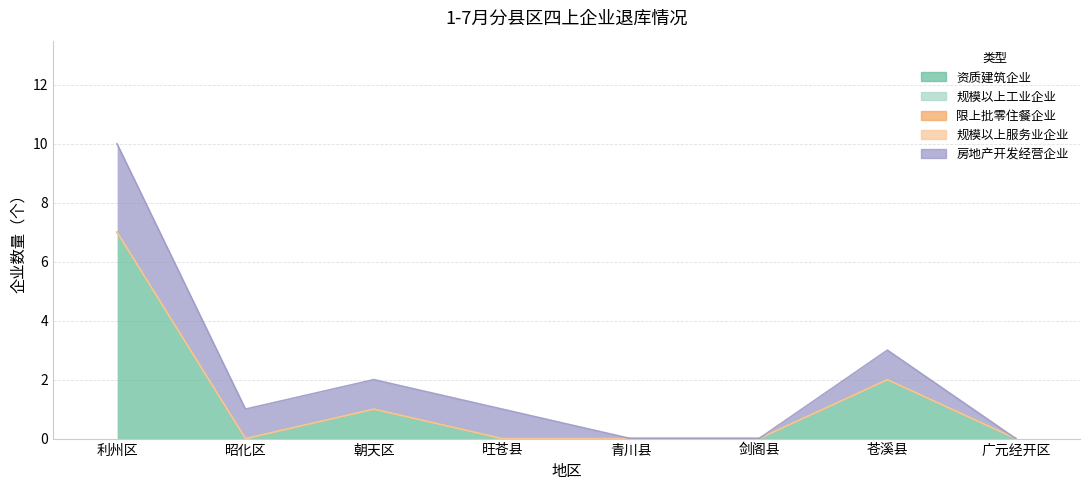

Reading left to right, transcribe all the data shown in this chart.

资质建筑企业: 利州区=7	昭化区=0	朝天区=1	旺苍县=0	青川县=0	剑阁县=0	苍溪县=2	广元经开区=0
规模以上工业企业: 利州区=0	昭化区=0	朝天区=0	旺苍县=0	青川县=0	剑阁县=0	苍溪县=0	广元经开区=0
限上批零住餐企业: 利州区=0	昭化区=0	朝天区=0	旺苍县=0	青川县=0	剑阁县=0	苍溪县=0	广元经开区=0
规模以上服务业企业: 利州区=0	昭化区=0	朝天区=0	旺苍县=0	青川县=0	剑阁县=0	苍溪县=0	广元经开区=0
房地产开发经营企业: 利州区=3	昭化区=1	朝天区=1	旺苍县=1	青川县=0	剑阁县=0	苍溪县=1	广元经开区=0